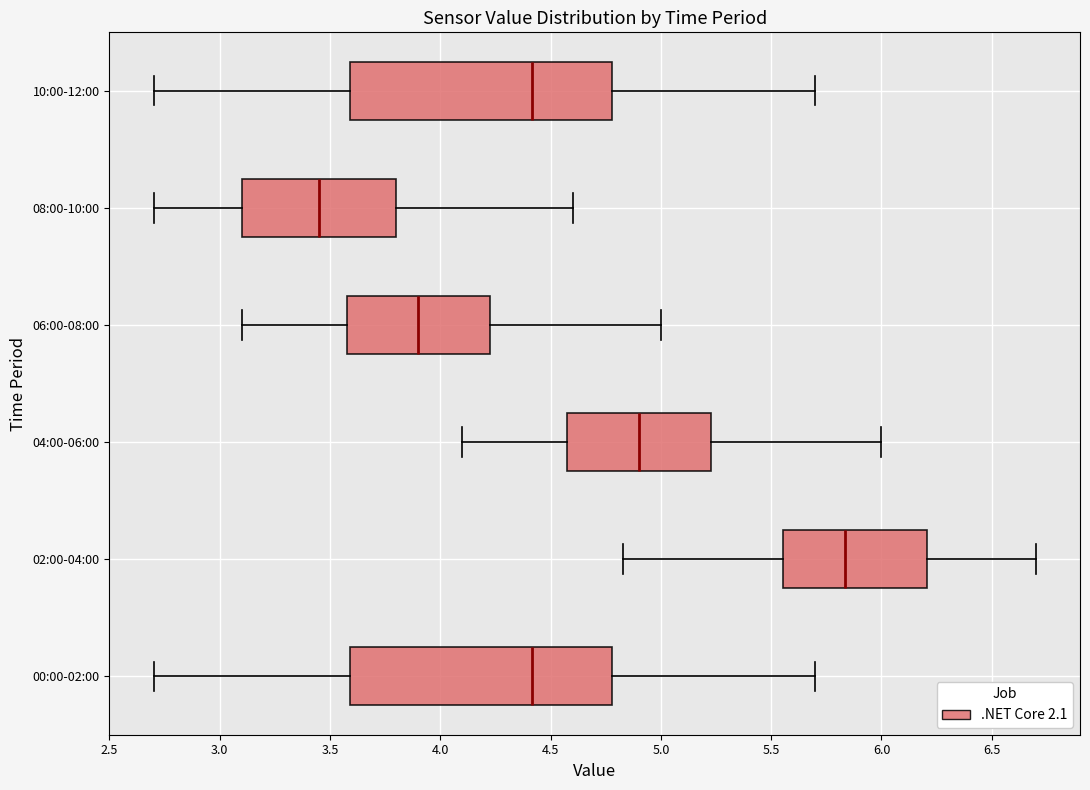

Where does the left whisker of the box for 08:00-10:00 end on the x-axis? The values are not printed on the chart, so give them approximately, as read against the axis.

2.70